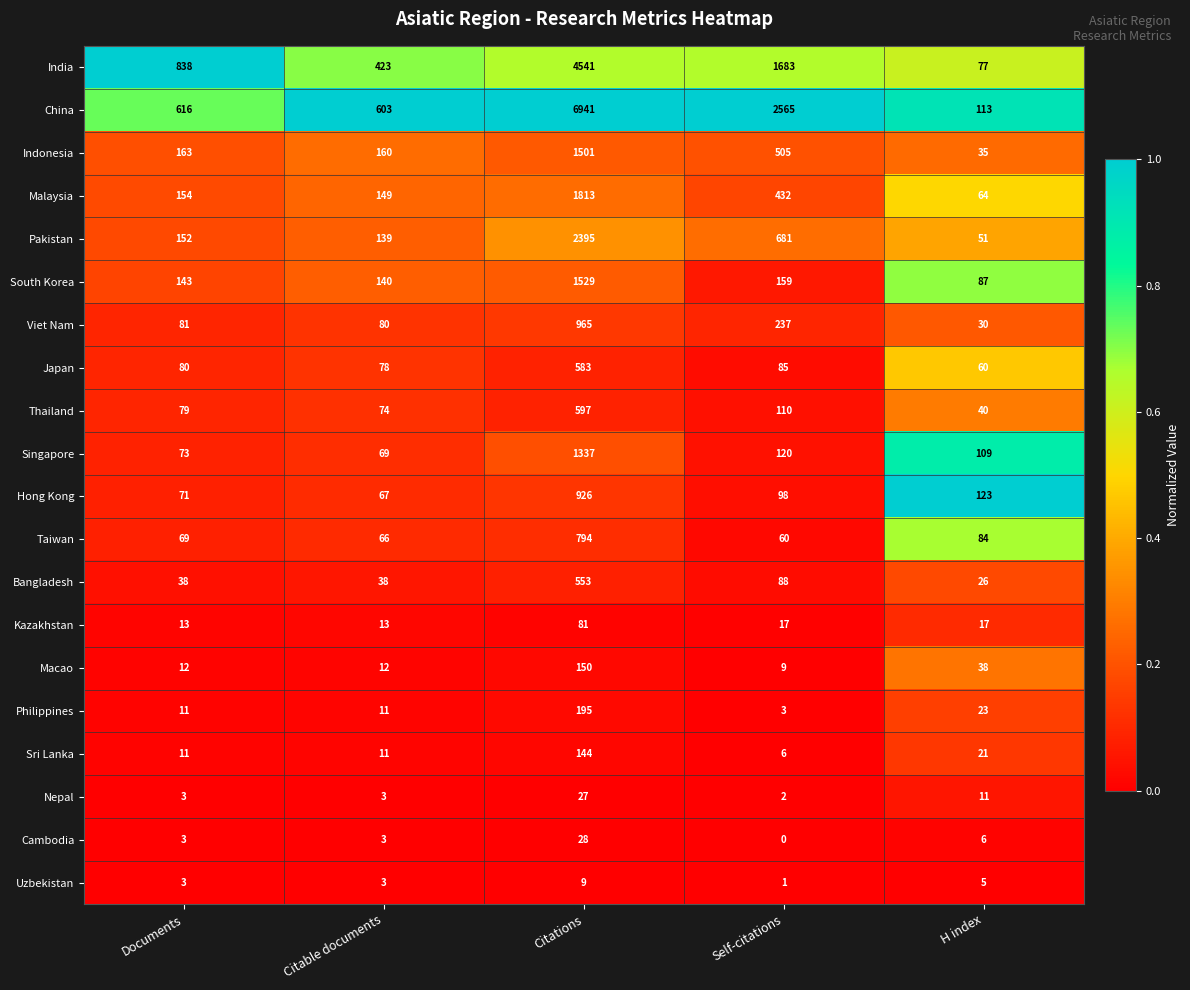

The Indonesia series shows 163 at Documents. True or false?

True